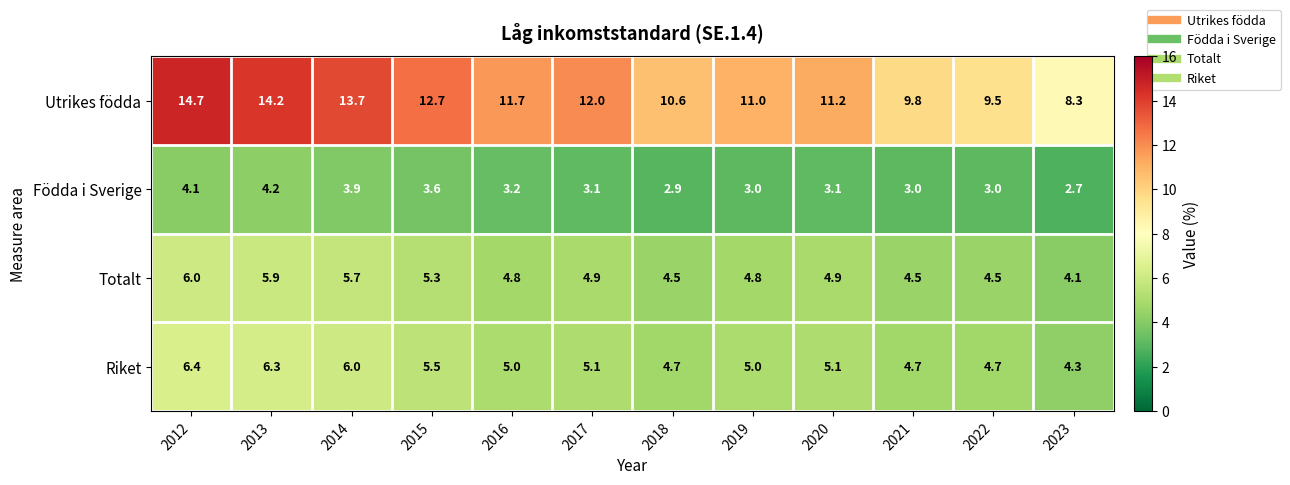

The value of Födda i Sverige at 2013 is 4.2. True or false?

True